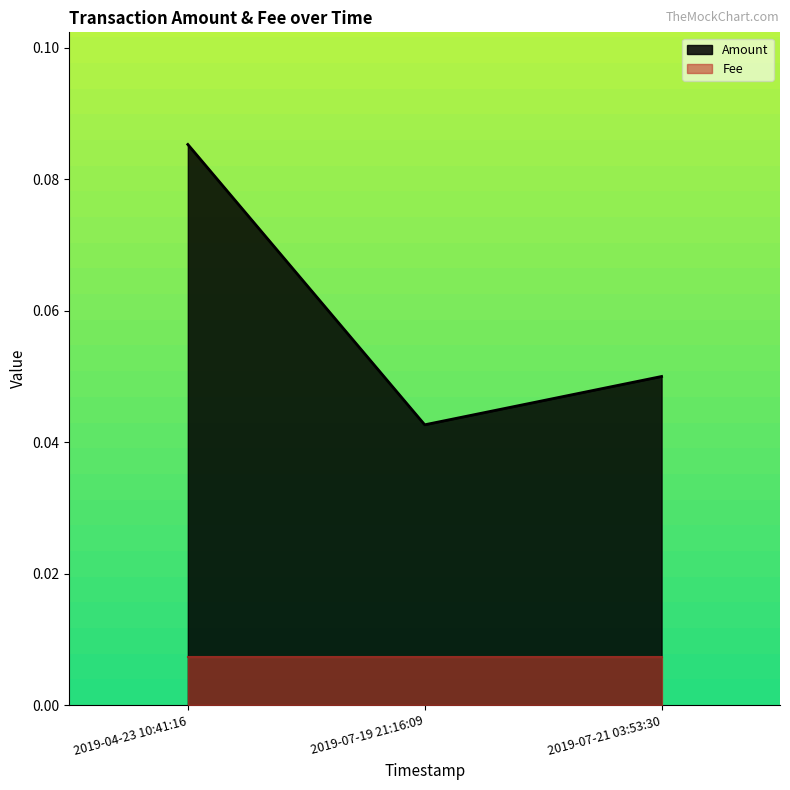

Reading right to left, transcribe all the data shown in this chart.

2019-07-21 03:53:30=0.1	2019-07-19 21:16:09=0.0	2019-04-23 10:41:16=0.1